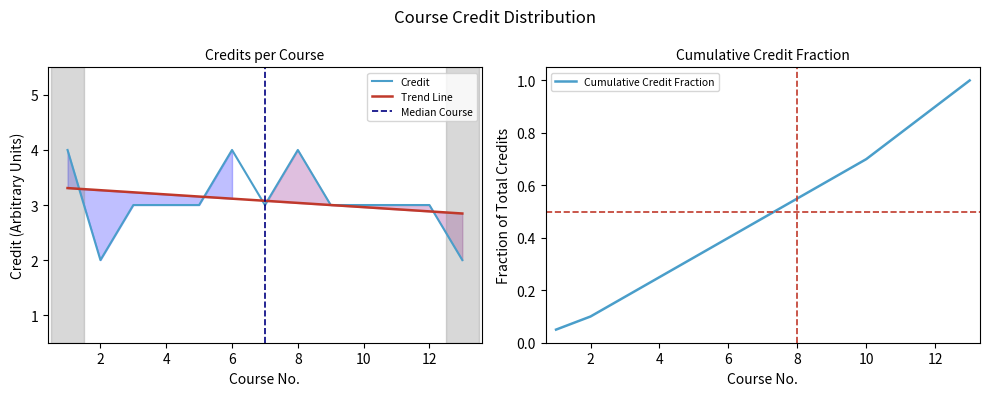

Reading right to left, extract all data points from this chart.

2	3	3	3	3	4	3	4	3	3	3	2	4